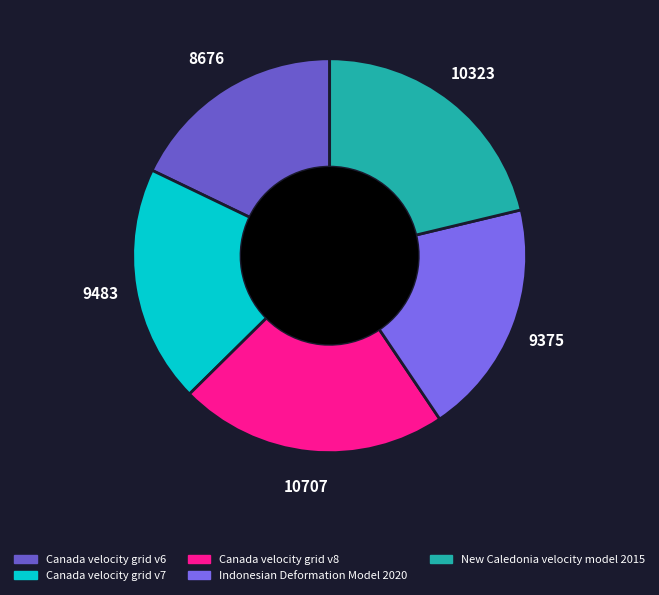

The Canada velocity grid v8 slice represents 35% of the pie. True or false?

False